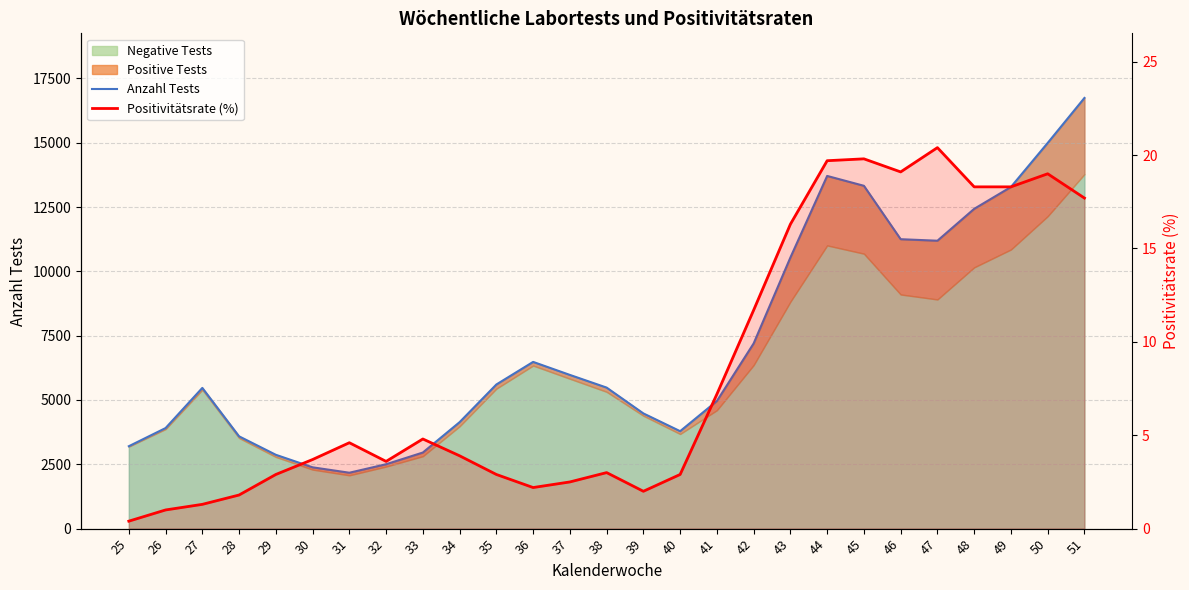

Which series has the largest total across all categories?

Anzahl Tests